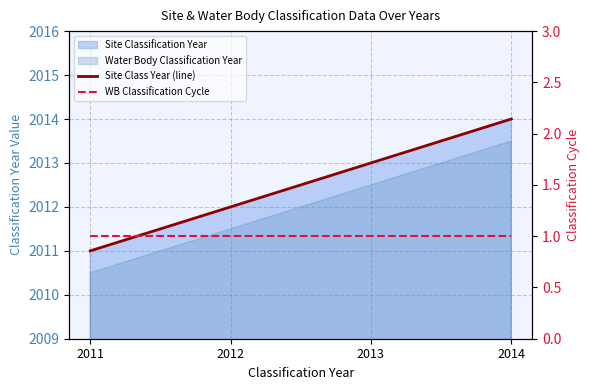

At which label does WB Classification Cycle reach its minimum?

2011